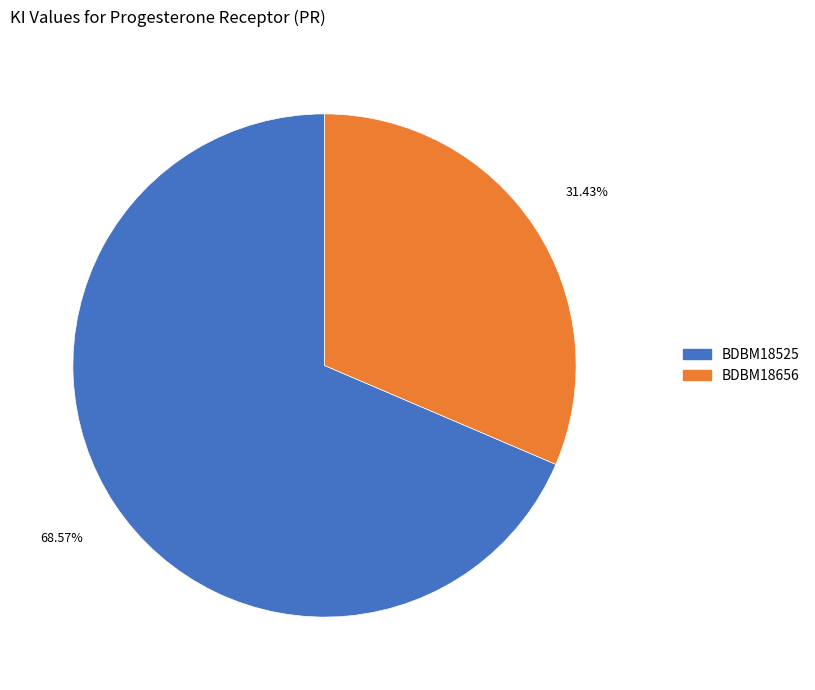

Do BDBM18656 and BDBM18525 together represent more than half of the pie?

Yes